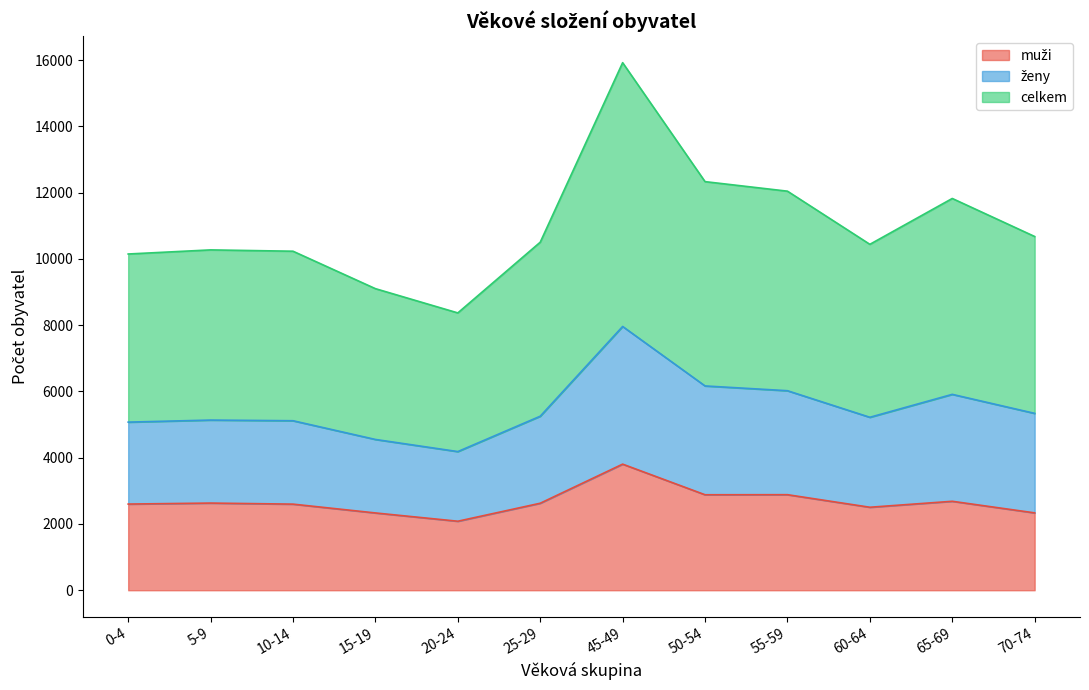

In celkem, how many points are higher than both neighbors (excluding endpoints)?

3